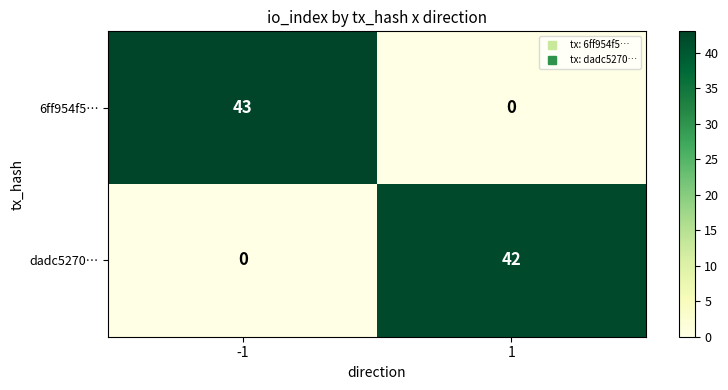

Which series has the widest spread of values?

6ff954f5…